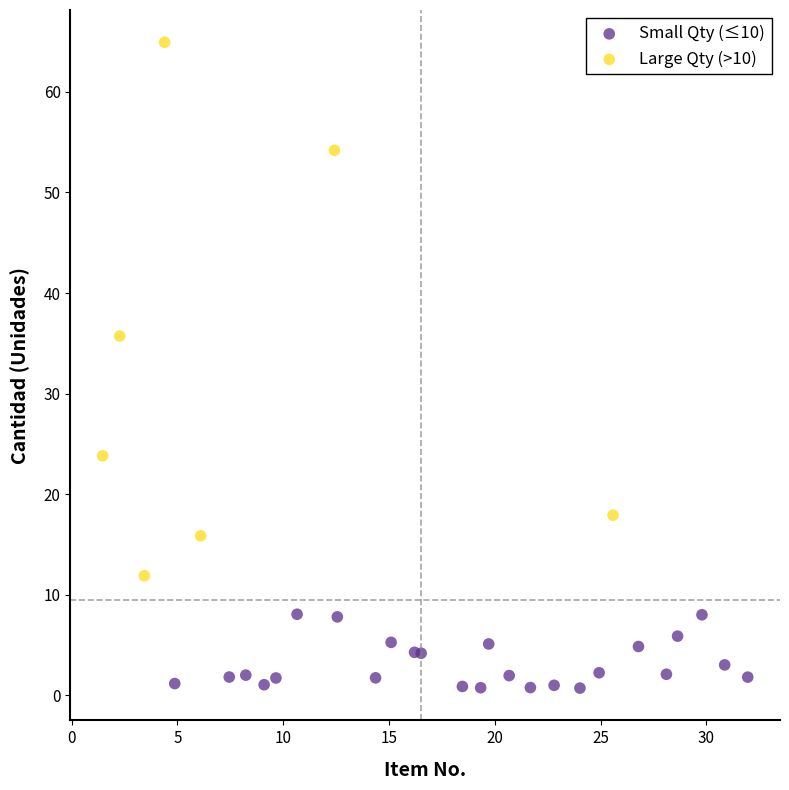

Which series has the widest spread of Y values?

Large Qty (>10)